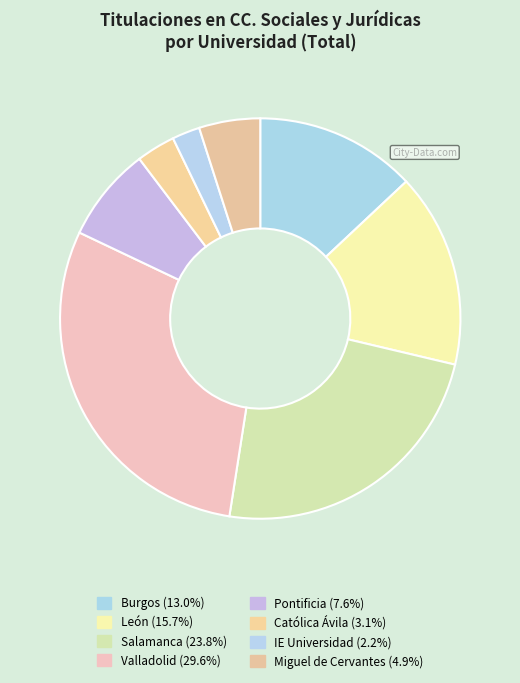

To the nearest percent, what percentage of the pie is Salamanca?

24%